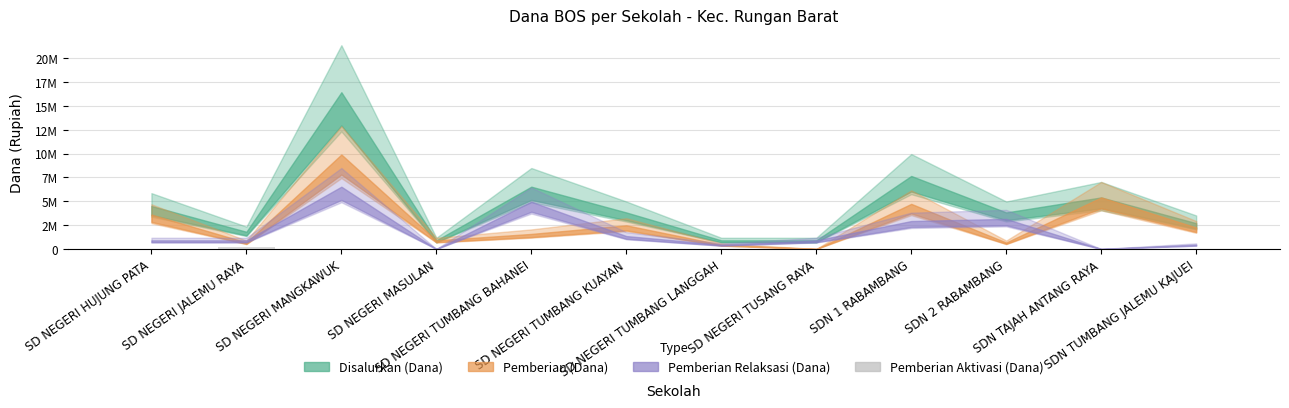

What is the value of the 2nd bar from the left?

225000